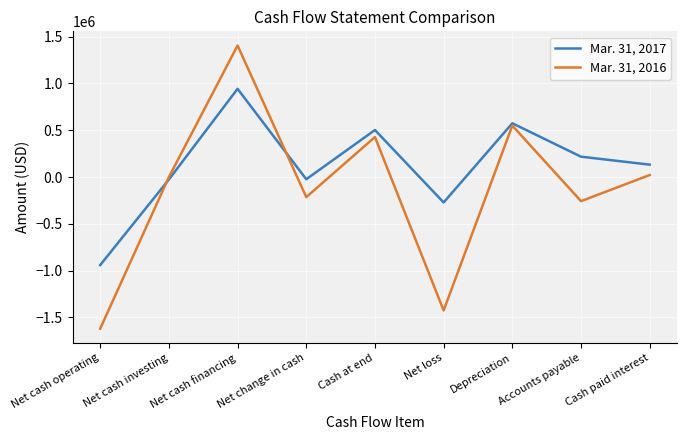

True or false: Mar. 31, 2016 has a value of 2040421 at Net cash investing.

False